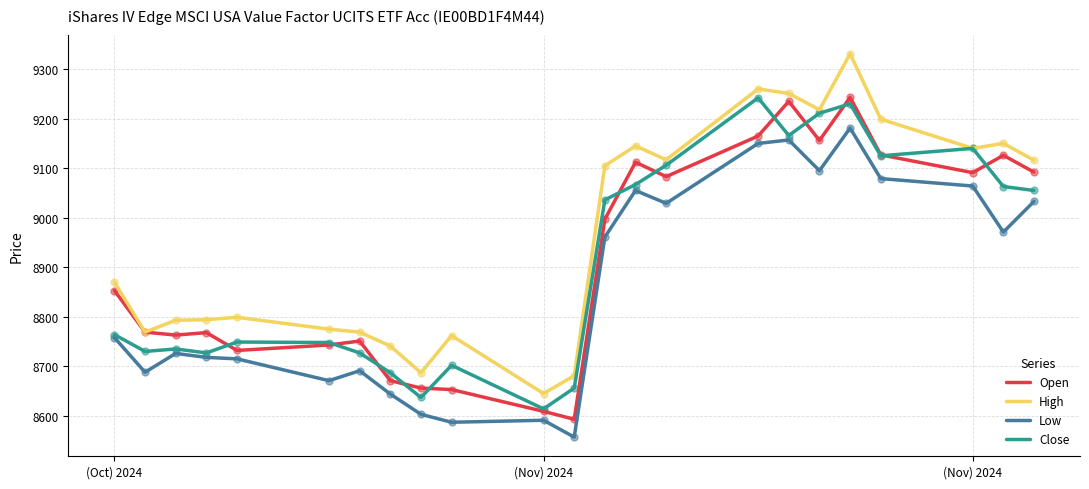

What are all the series names shown in the legend?

Open, High, Low, Close